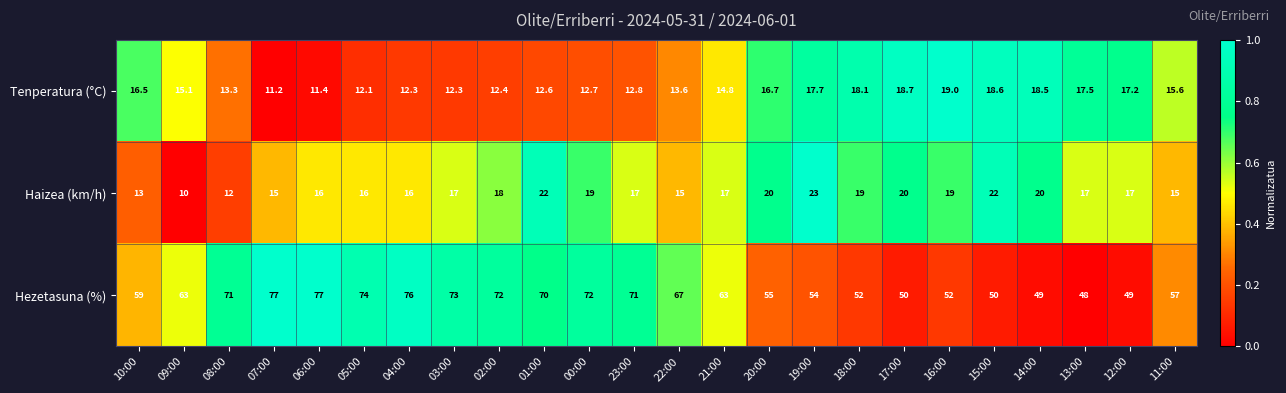

Which series has the largest range (max minus min)?

Hezetasuna (%)